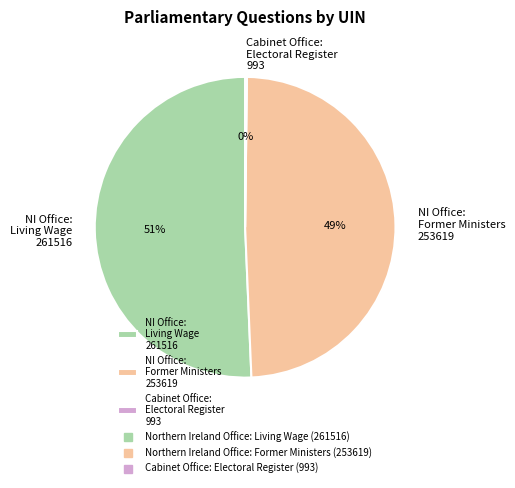

What is the majority slice?

NI Office: Living Wage 261516